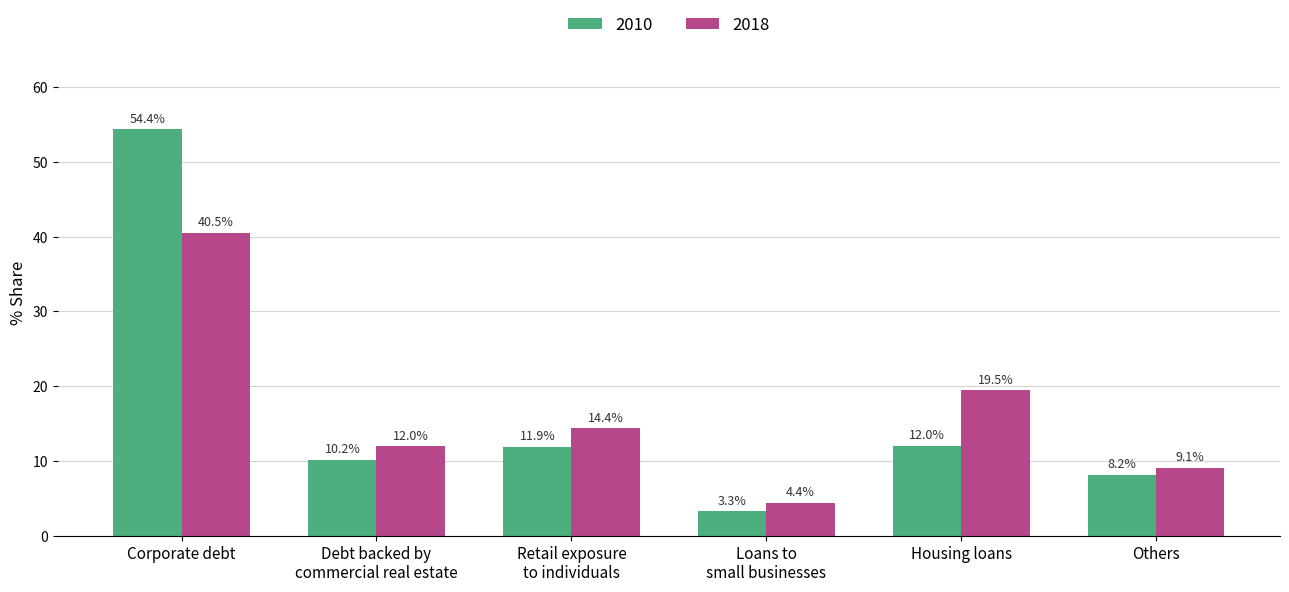

What is the difference between the second highest and minimum values in the 2010 series?

8.7